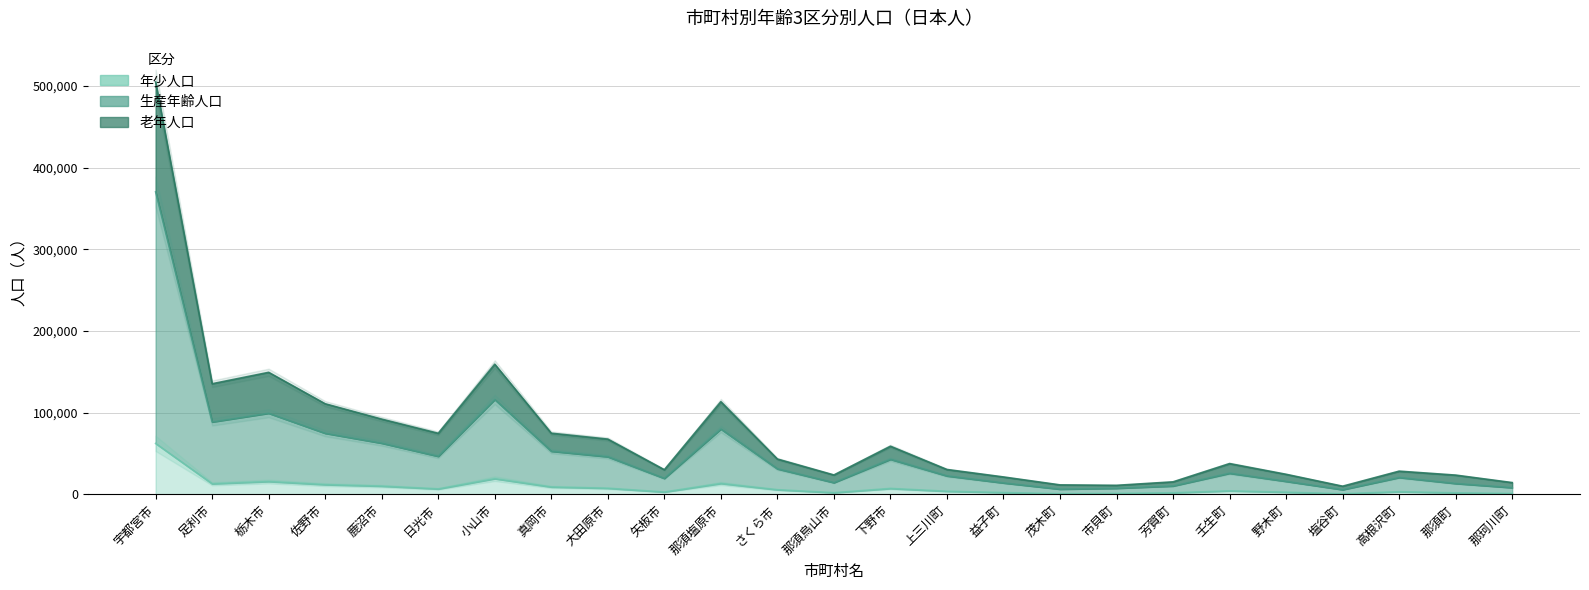

How many interior local peaks does the 生産年齢人口 series have?

6